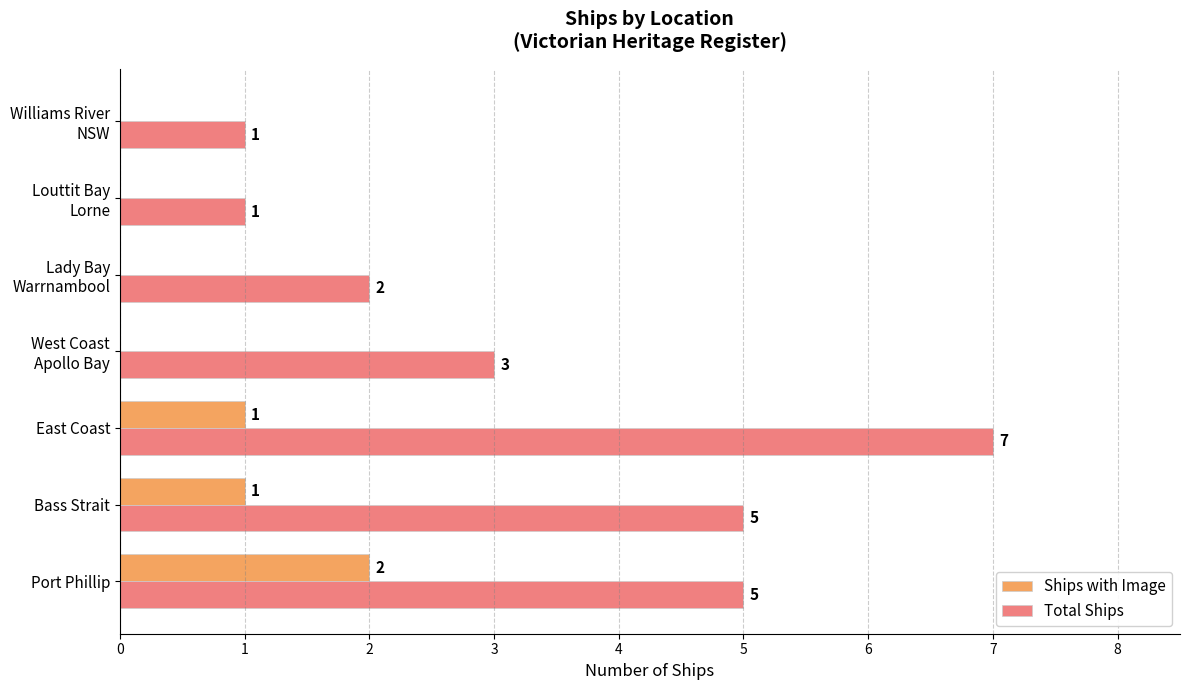

What is the highest value of the Ships with Image series?

2